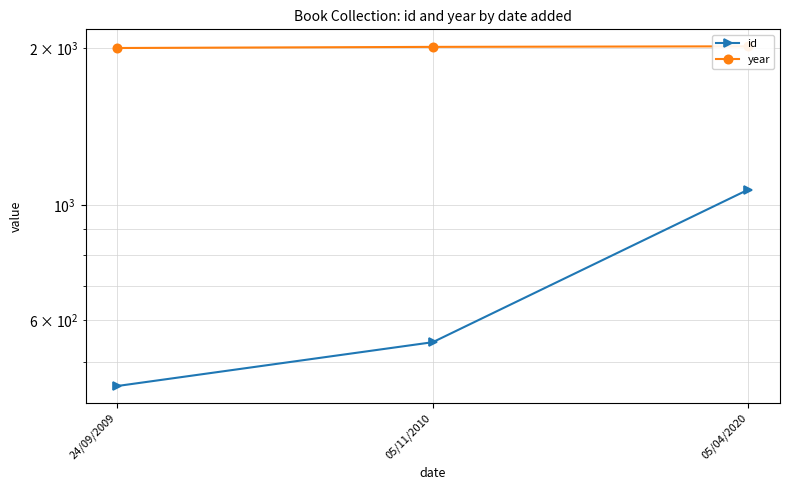

True or false: year has a value of 2015 at 05/04/2020.

True